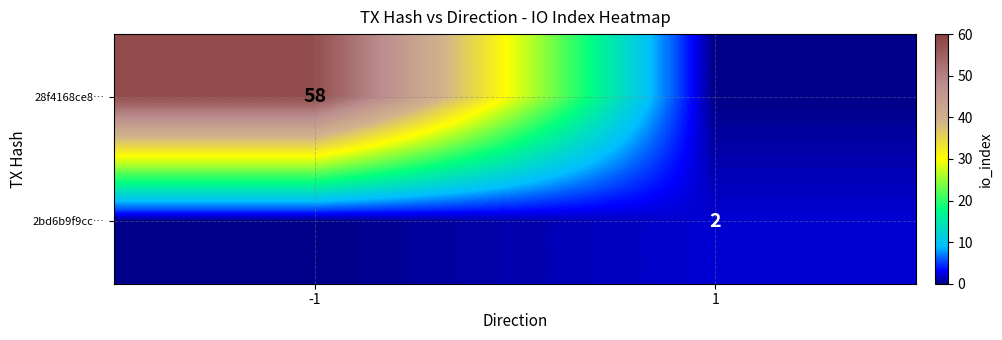

Is it true that 28f4168ce8… equals 19 at -1?

False